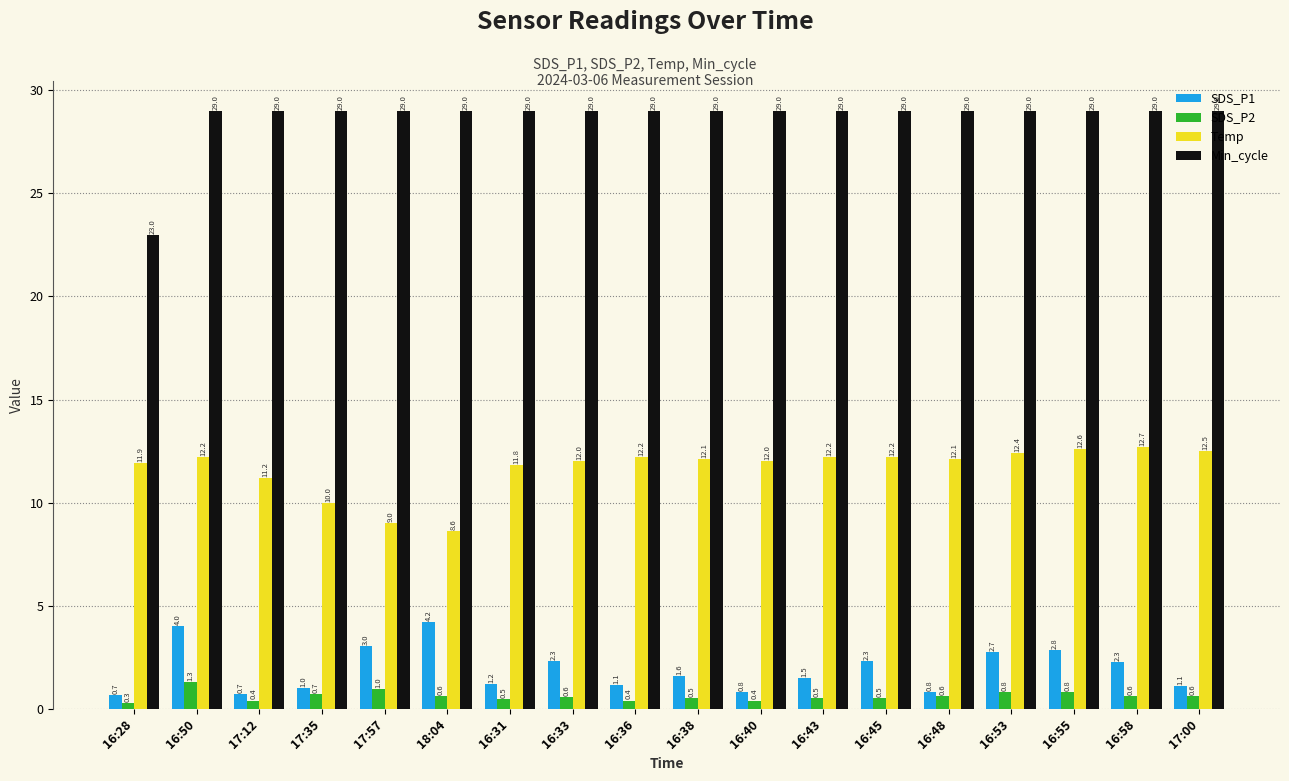

Rank the series at 16:28 from highest to lowest value.

Min_cycle, Temp, SDS_P1, SDS_P2